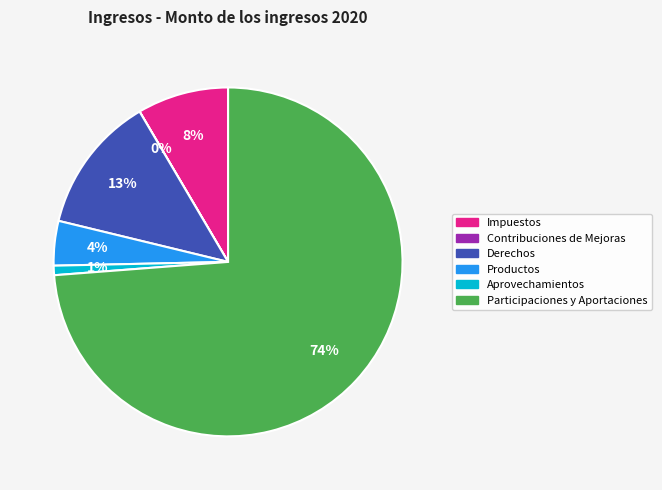

The Derechos slice represents 27% of the pie. True or false?

False